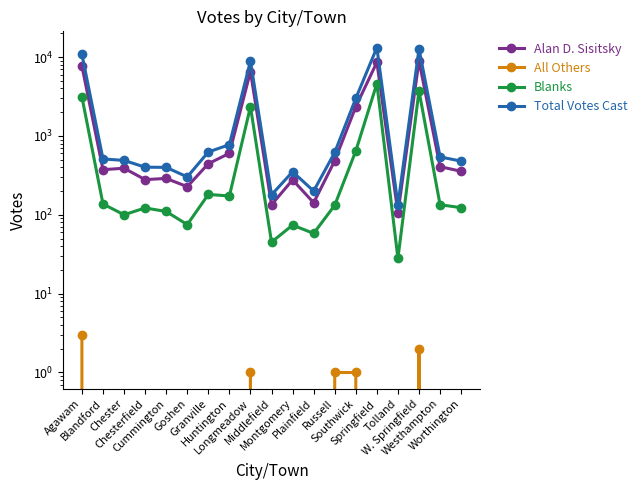

At how many categories does at least one series exceed 11119?

2